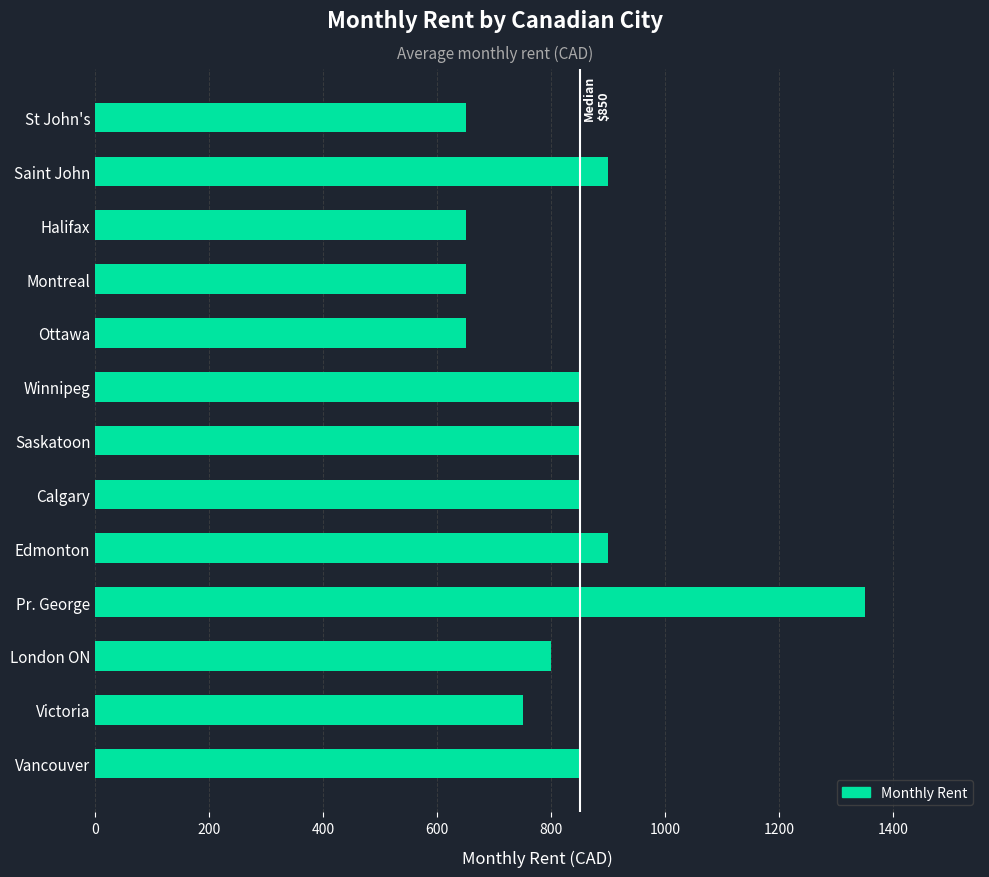

Is it true that the value at Saskatoon is 850?

True